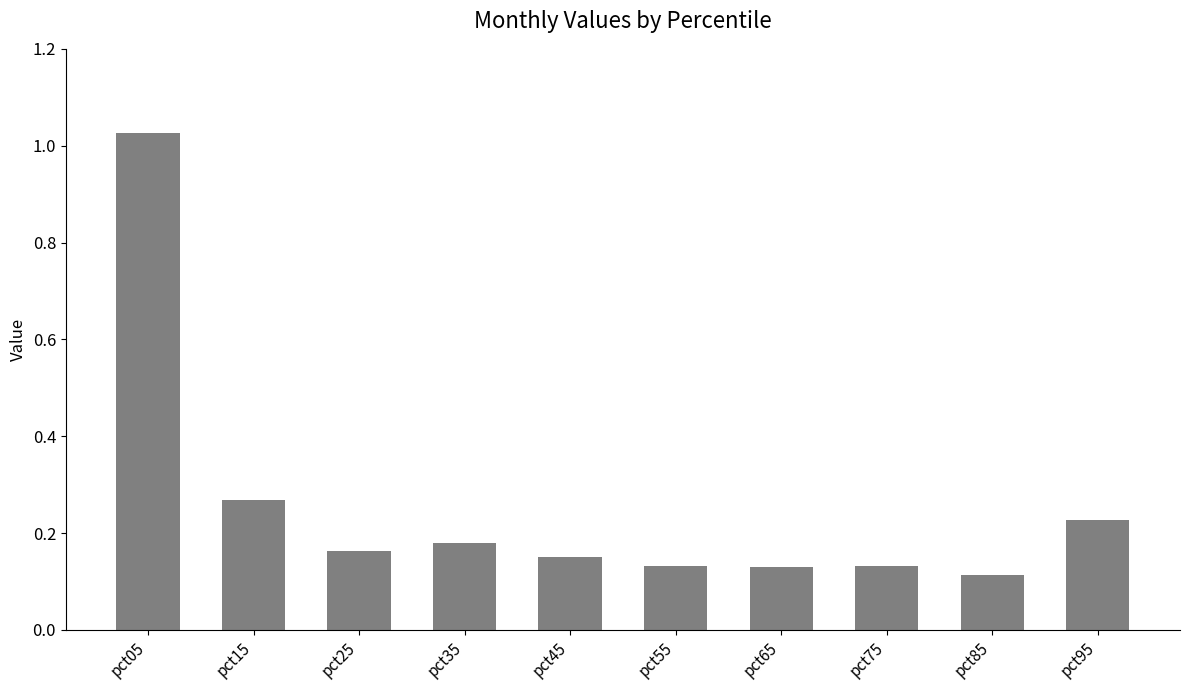

Count the number of categories in the chart.

10